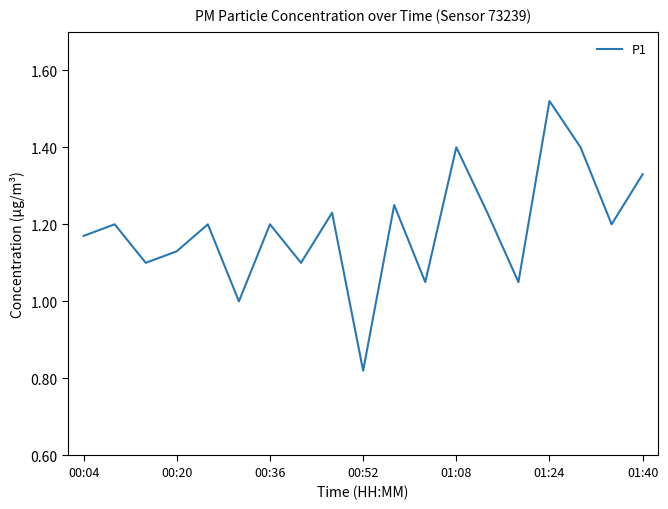

What is the difference between the maximum and minimum values?

0.7